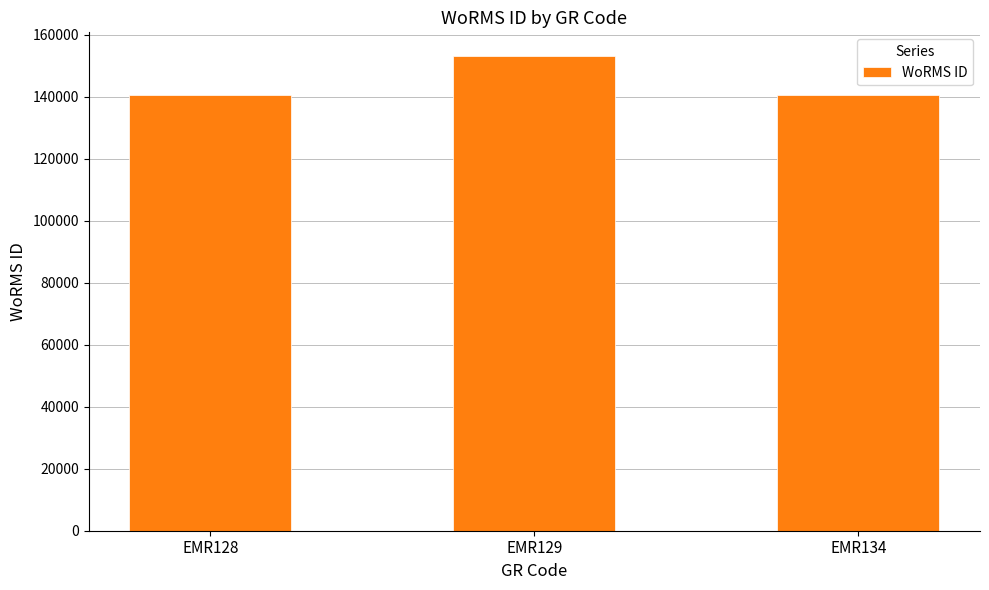

How many values are below 140625?

1